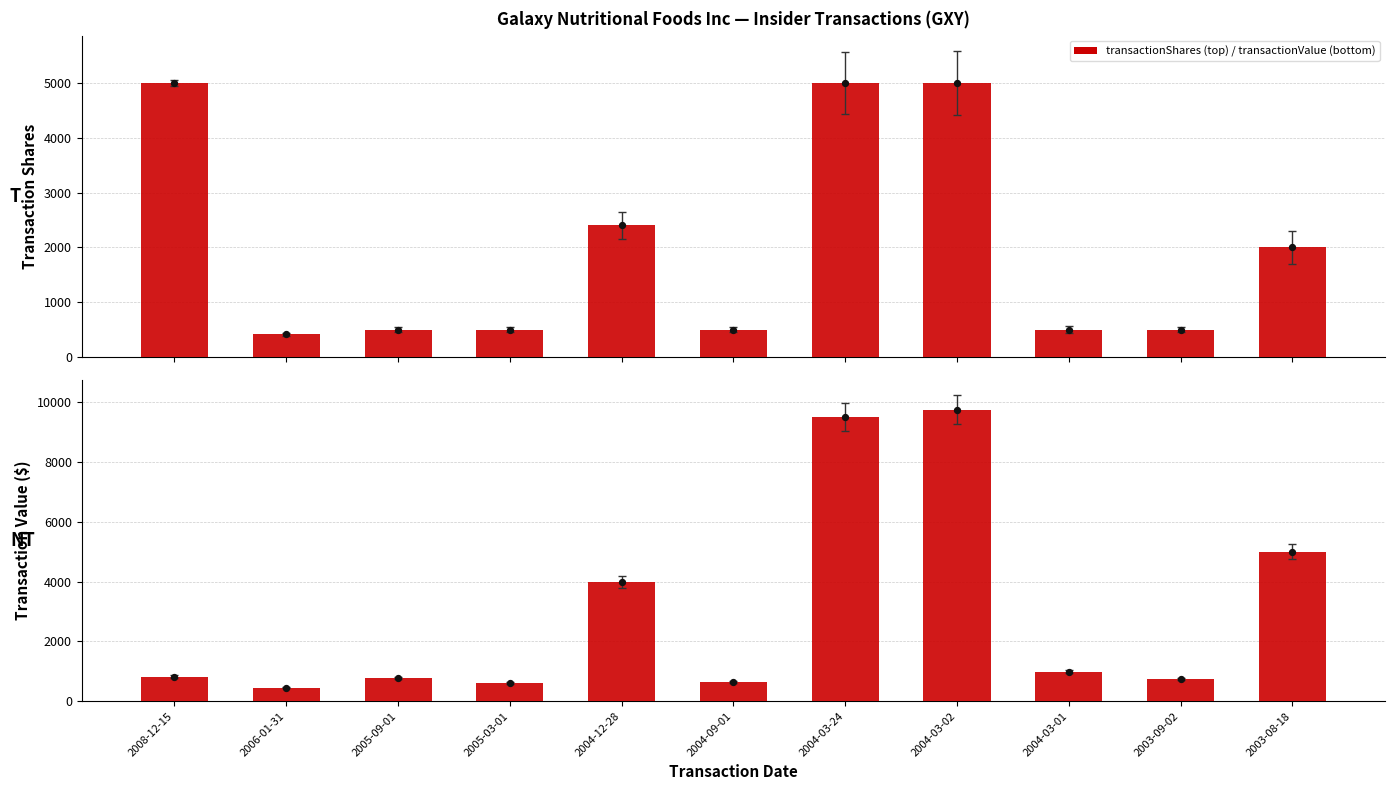

Which series has the largest Y range (max minus min)?

transactionValue